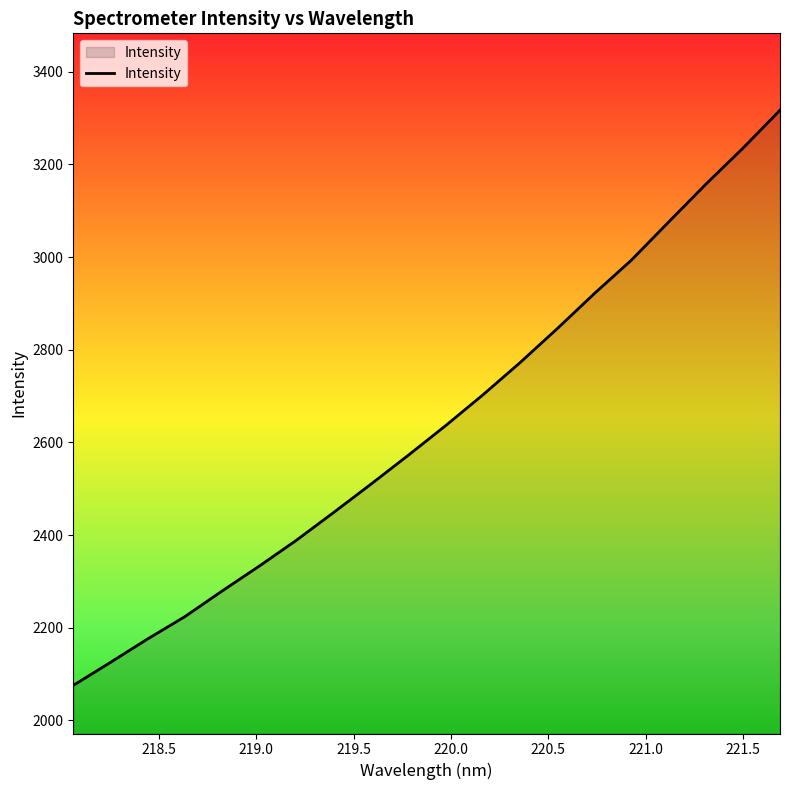

What is the difference between the maximum and minimum values?

1241.4